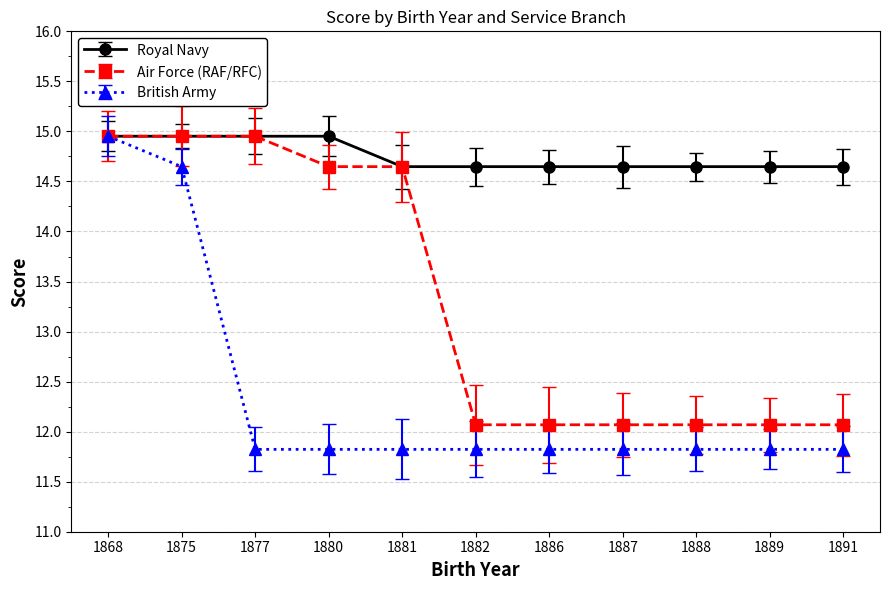

Between 1875 and 1877, which series saw the biggest shift?

British Army